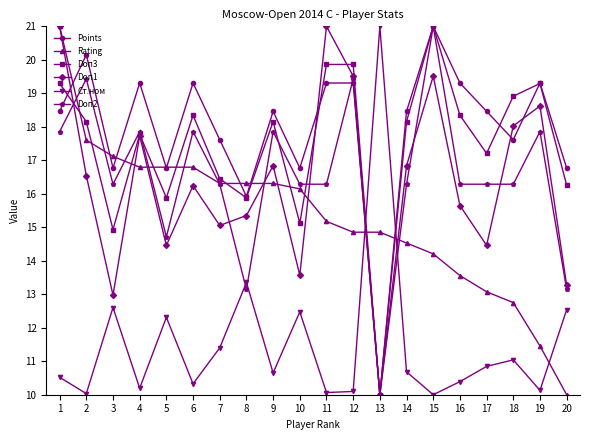

Is the value of Doп1 at 3 greater than the value of Rating at 8?

No